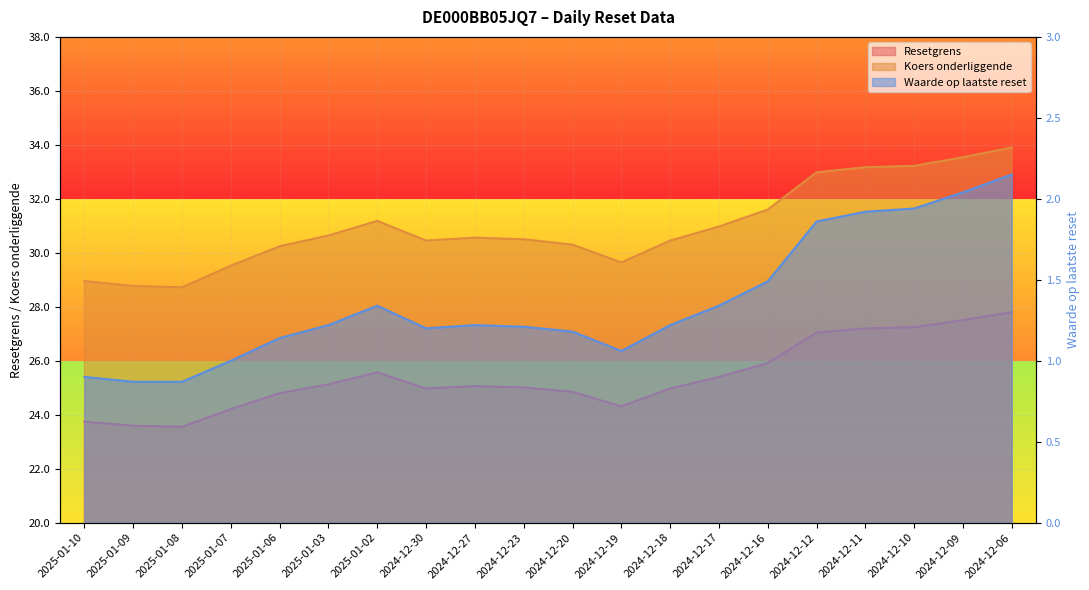

At which category is the sum across all series the highest?

2024-12-06